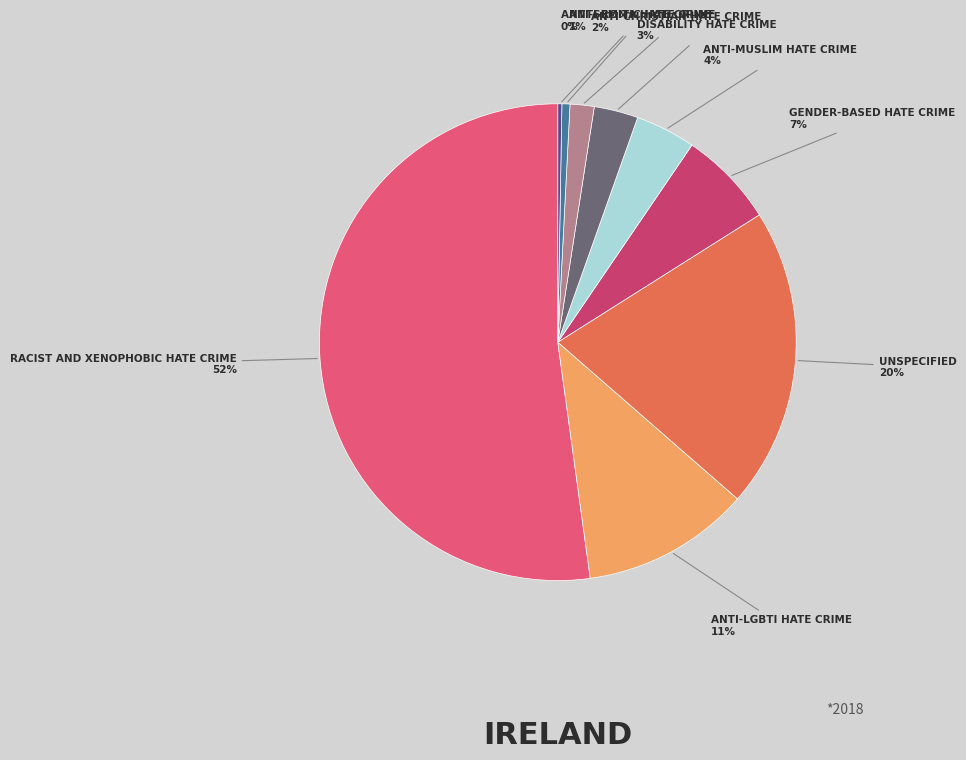

Count the number of slices in the pie.

9